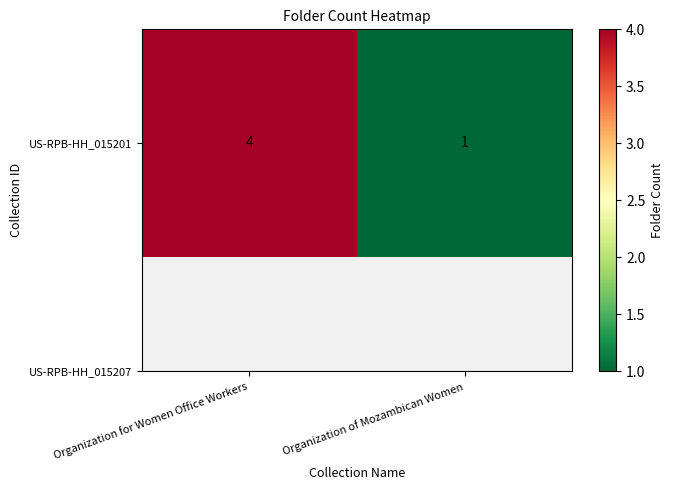

Rank the categories by value from highest to lowest.

Organization for Women Office Workers, Organization of Mozambican Women